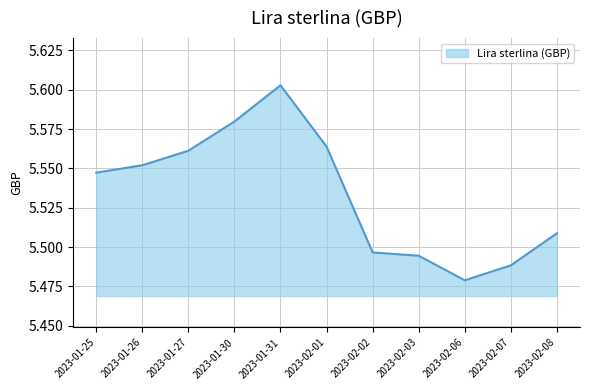

What position from the left is 2023-01-27?

3